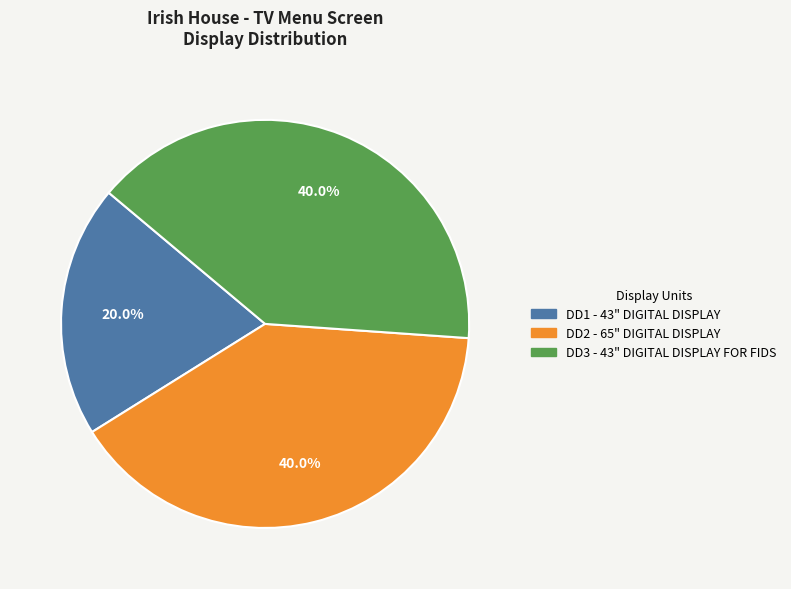

Count the number of slices in the pie.

3